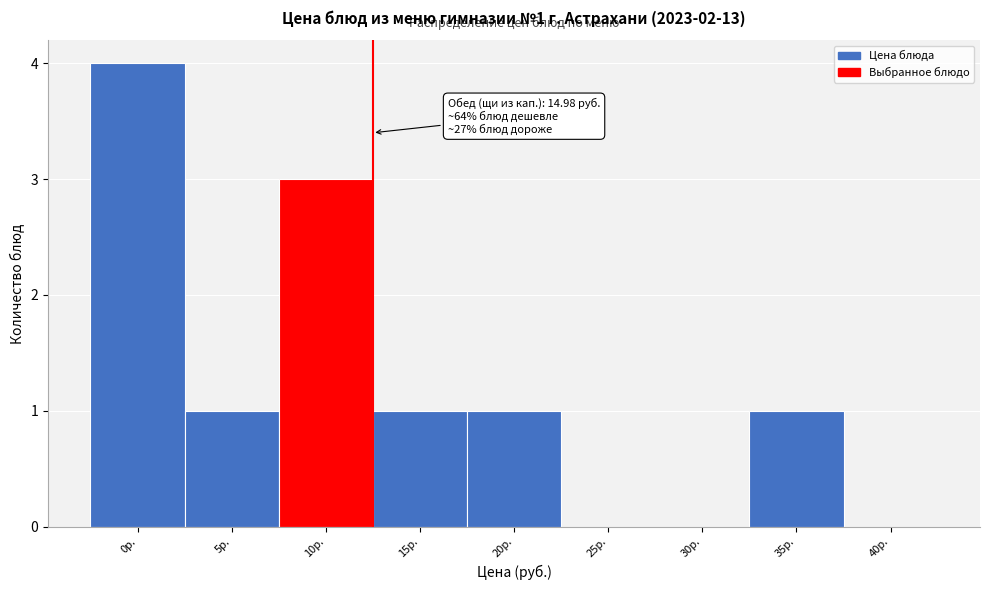

Reading right to left, transcribe all the data shown in this chart.

40р.=0	35р.=1	30р.=0	25р.=0	20р.=1	15р.=1	10р.=3	5р.=1	0р.=4